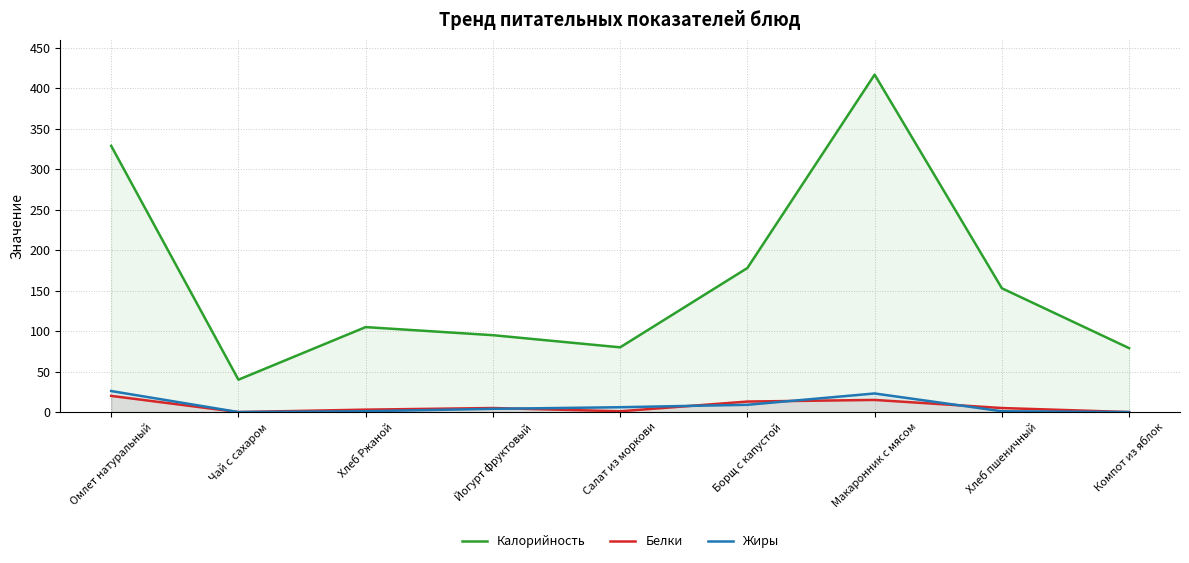

Is the value of Жиры at Борщ с капустой greater than the value of Белки at Макаронник с мясом?

No